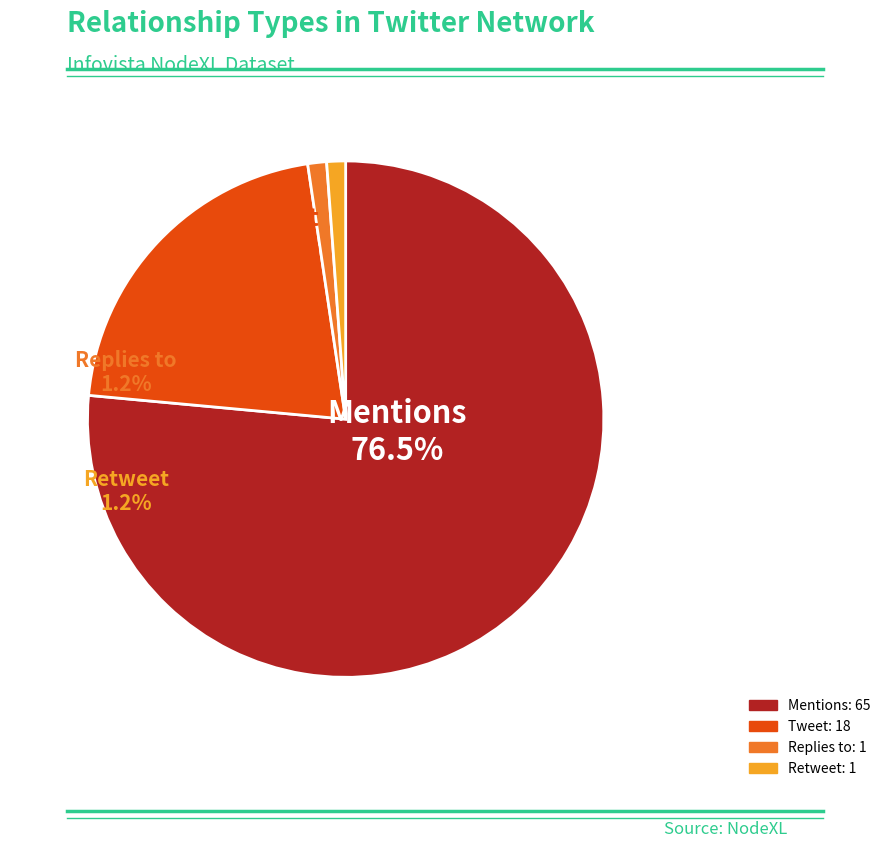

Approximately how many times larger is the value at Retweet compared to Tweet?

0.1